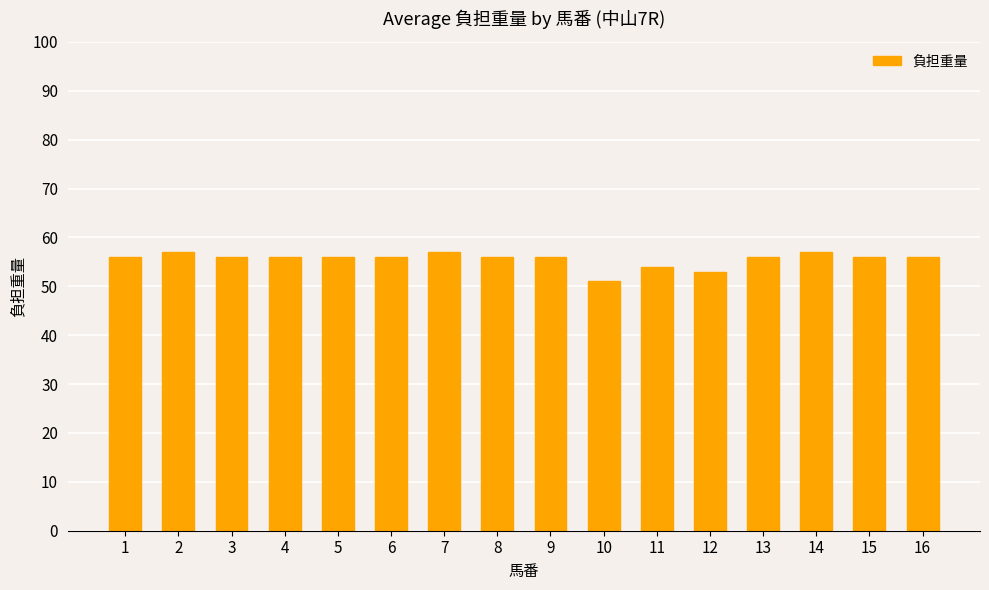

Count the number of data series in this chart.

1